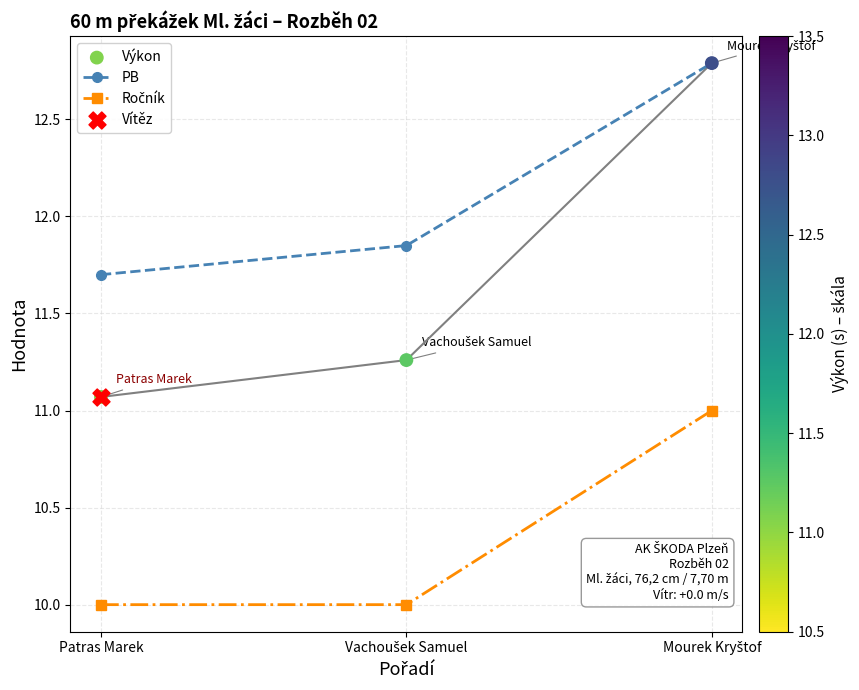

What is the total value across all series at Patras Marek?

32.8